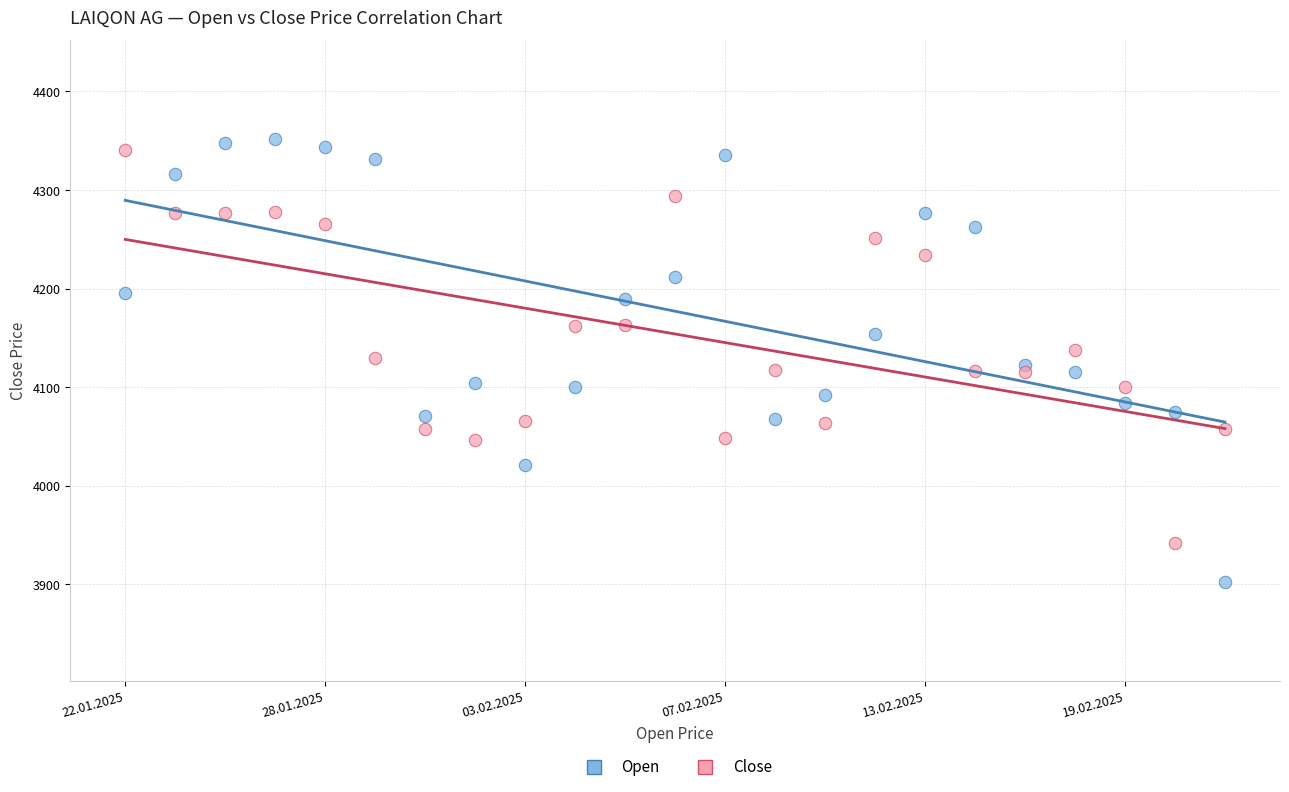

Which series has the largest Y range (max minus min)?

Open